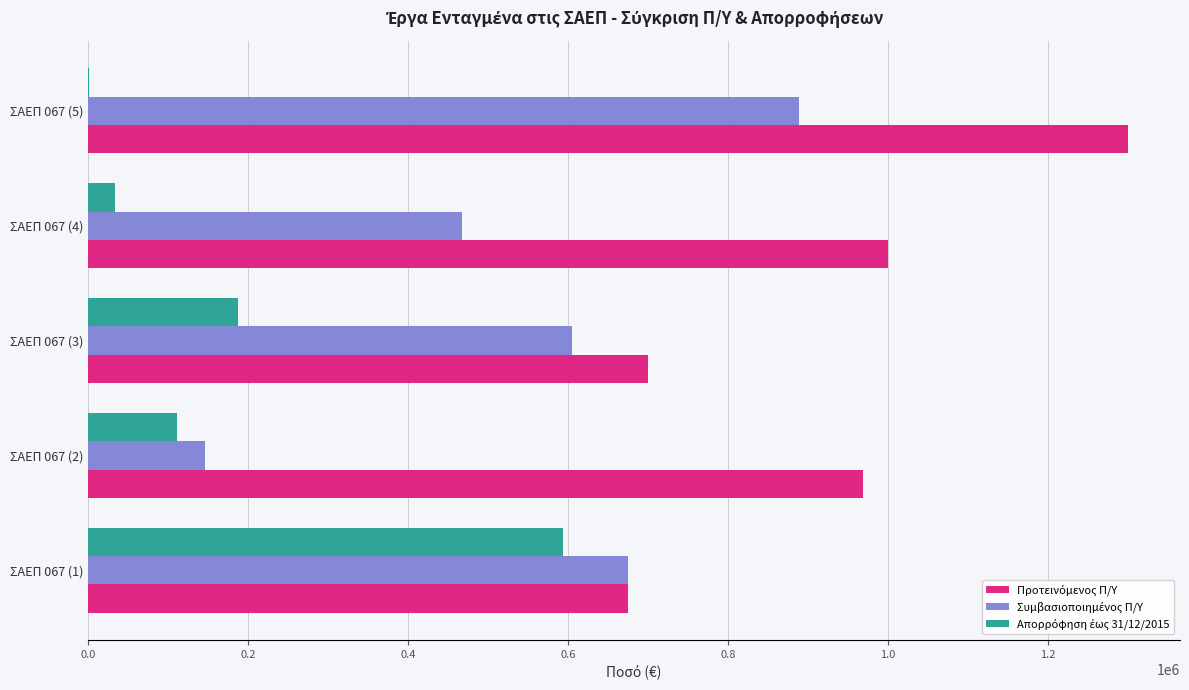

Which category has the highest value across all series?

ΣΑΕΠ 067 (5)